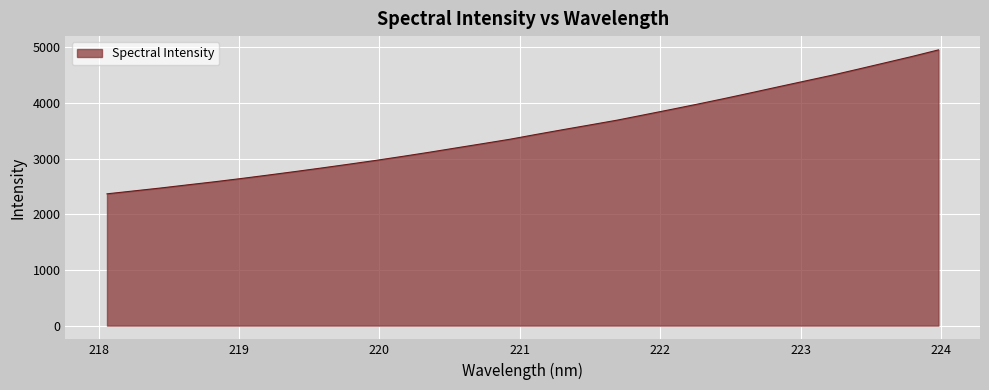

How many lines are shown in the chart?

1